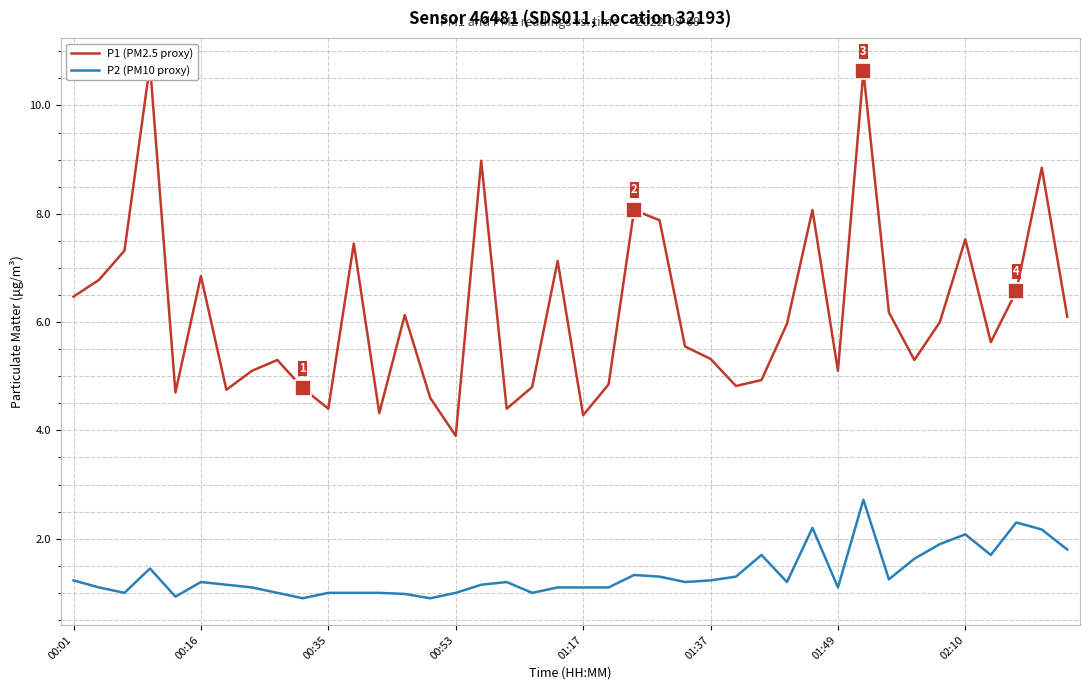

What is the minimum value for P2 (PM10 proxy)?

0.9